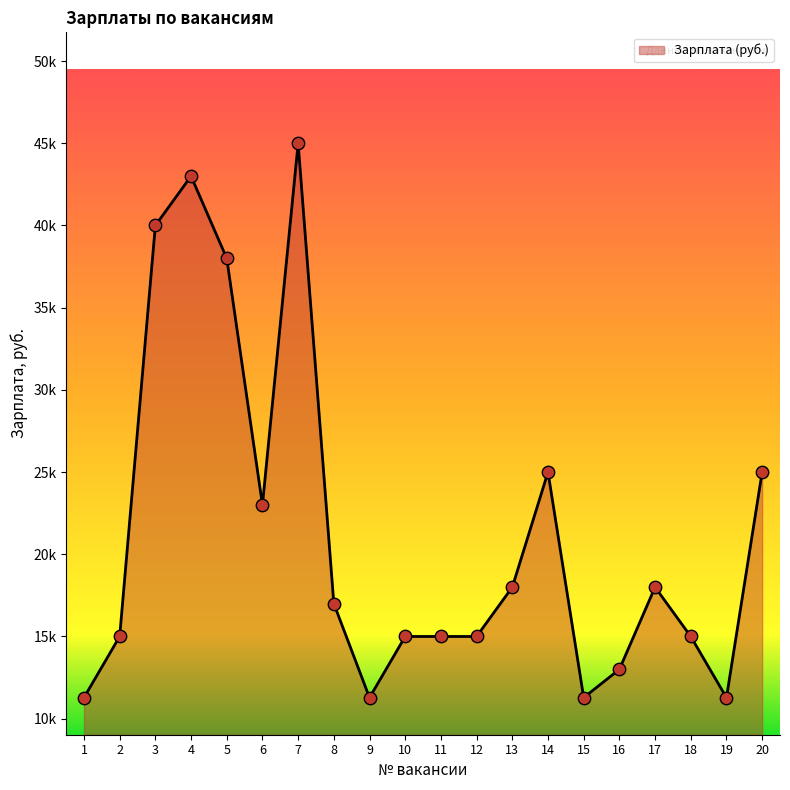

Approximately how many times larger is the value at 2 compared to 18?

1.0